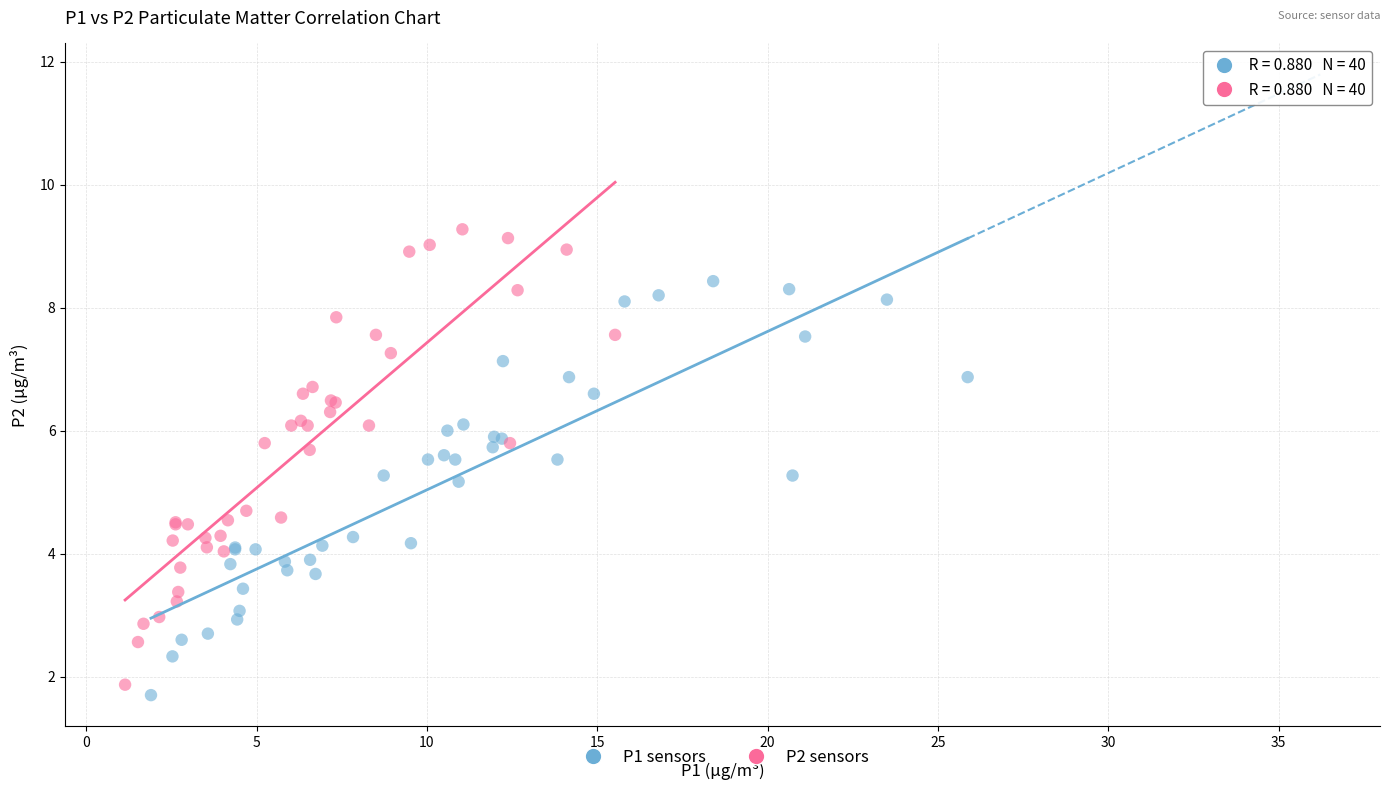

What are all the series names shown in the legend?

P1 sensors, P2 sensors